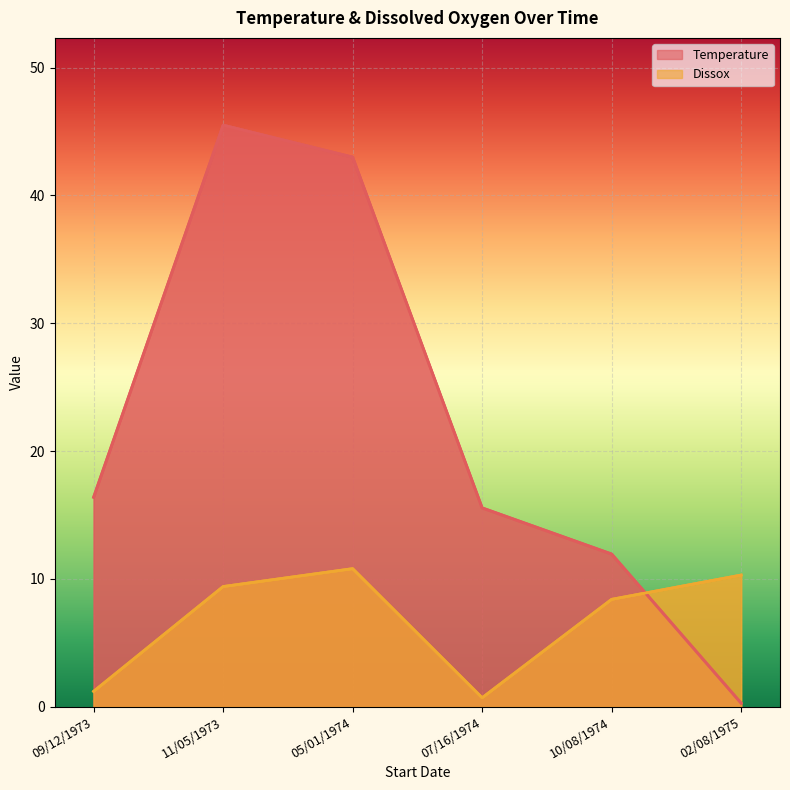

How many data points in Temperature are less than 16?

3